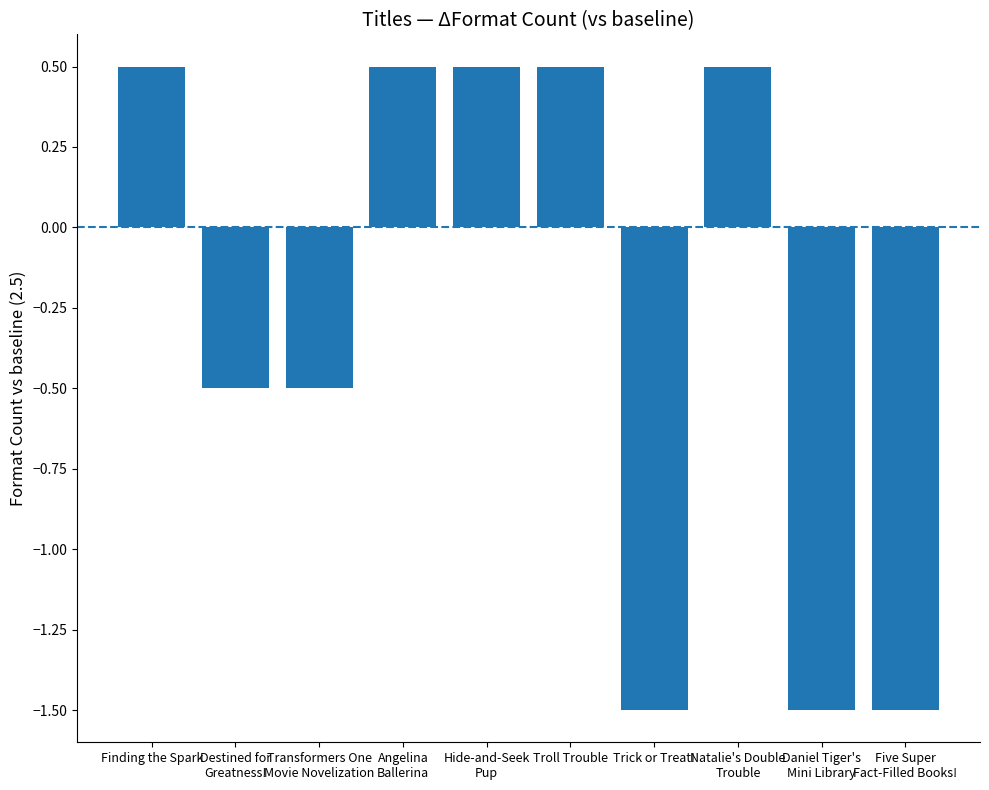

Reading left to right, transcribe all the data shown in this chart.

0.5	-0.5	-0.5	0.5	0.5	0.5	-1.5	0.5	-1.5	-1.5